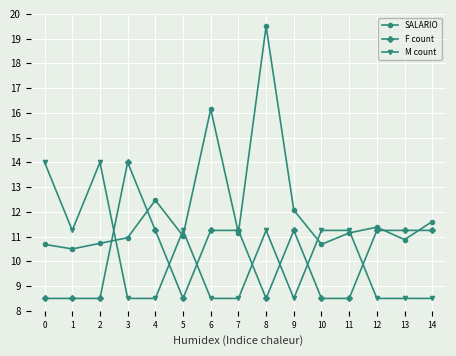

Which series ends up on top after the final intersection of F count and M count?

F count